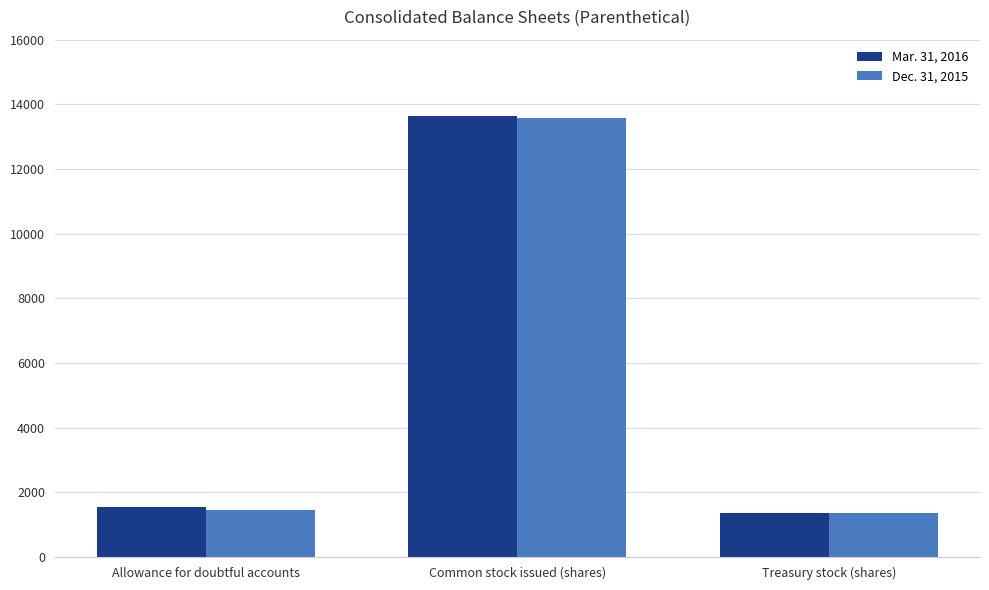

Which series has the largest range (max minus min)?

Mar. 31, 2016